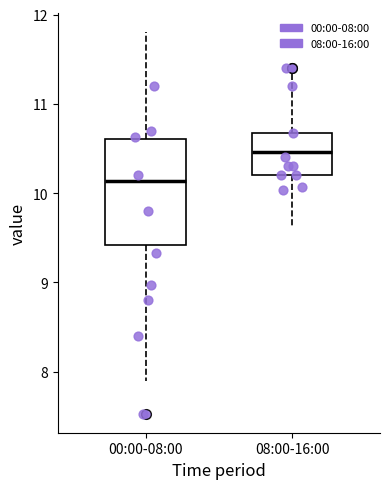

Which box has the lowest median line?

00:00-08:00